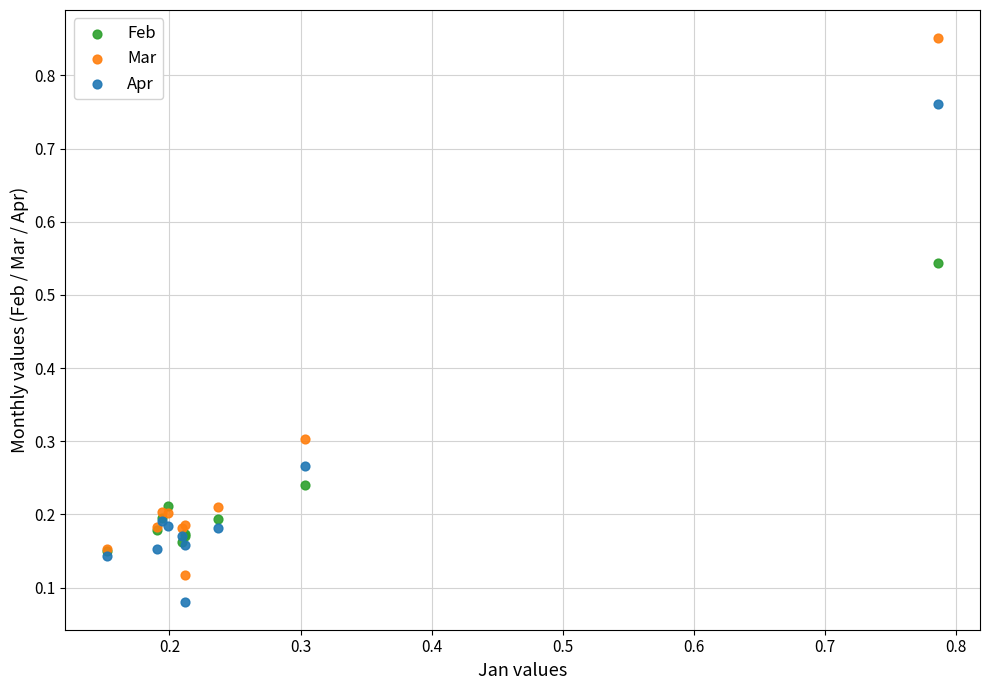

What are all the series names shown in the legend?

Feb, Mar, Apr